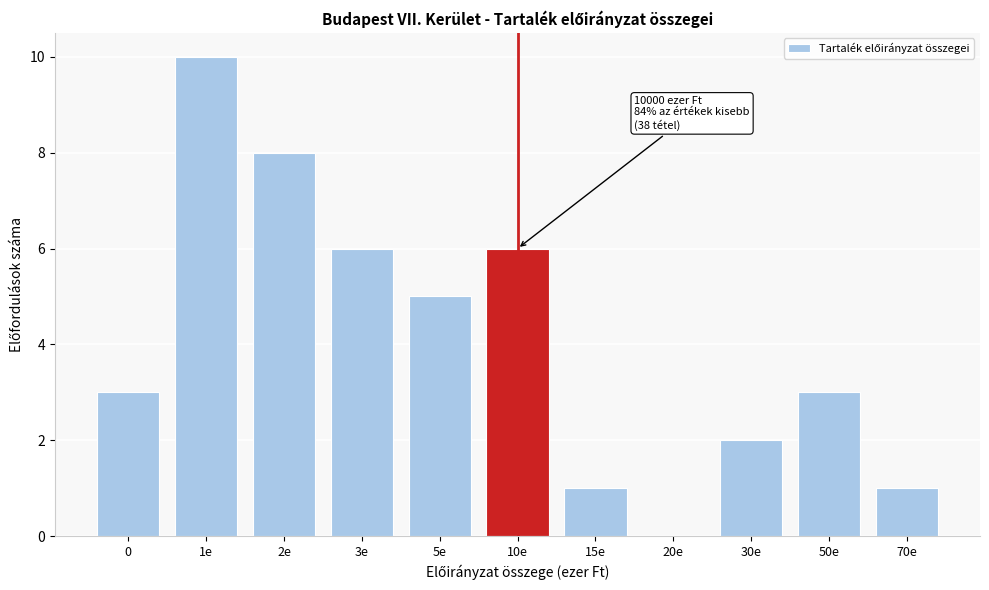

Reading left to right, transcribe all the data shown in this chart.

0=3	1e=10	2e=8	3e=6	5e=5	10e=6	15e=1	20e=0	30e=2	50e=3	70e=1